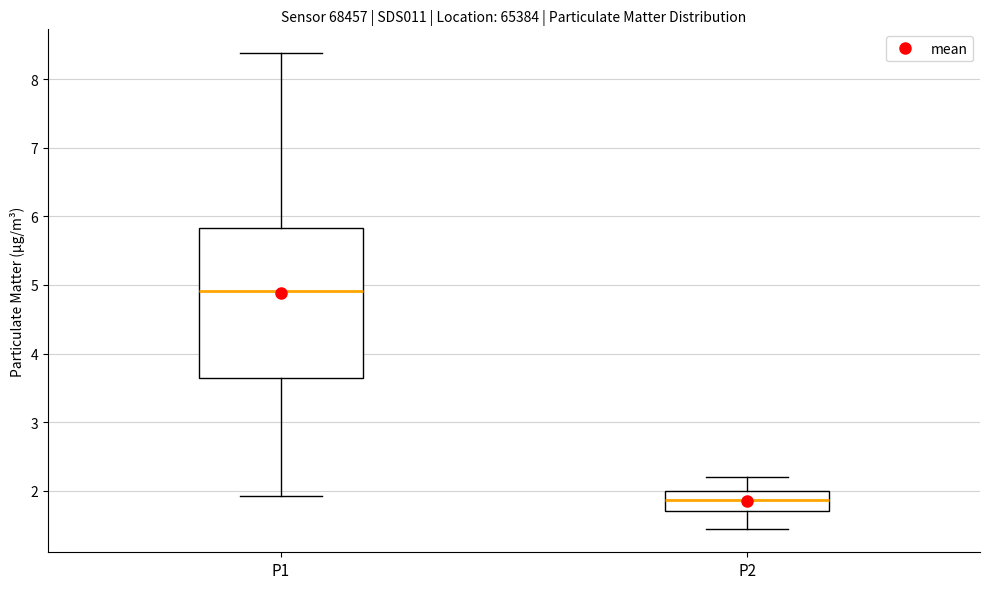

Reading left to right, transcribe this box plot: for each box, give where its median line is, the range the box spans, and where its two whiskers end, as read against the y-axis. The values are not printed on the chart, so give them approximately, as read against the axis.

P1: median 4.9, box 3.6 to 5.8, whiskers 1.9 to 8.4
P2: median 1.9, box 1.7 to 2.0, whiskers 1.5 to 2.2